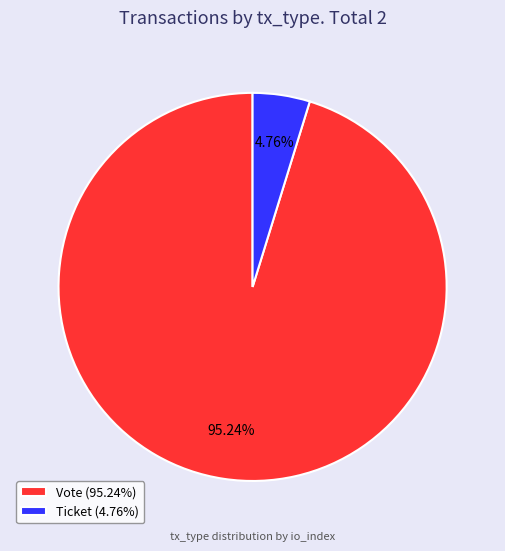

How many slices are in this pie chart?

2